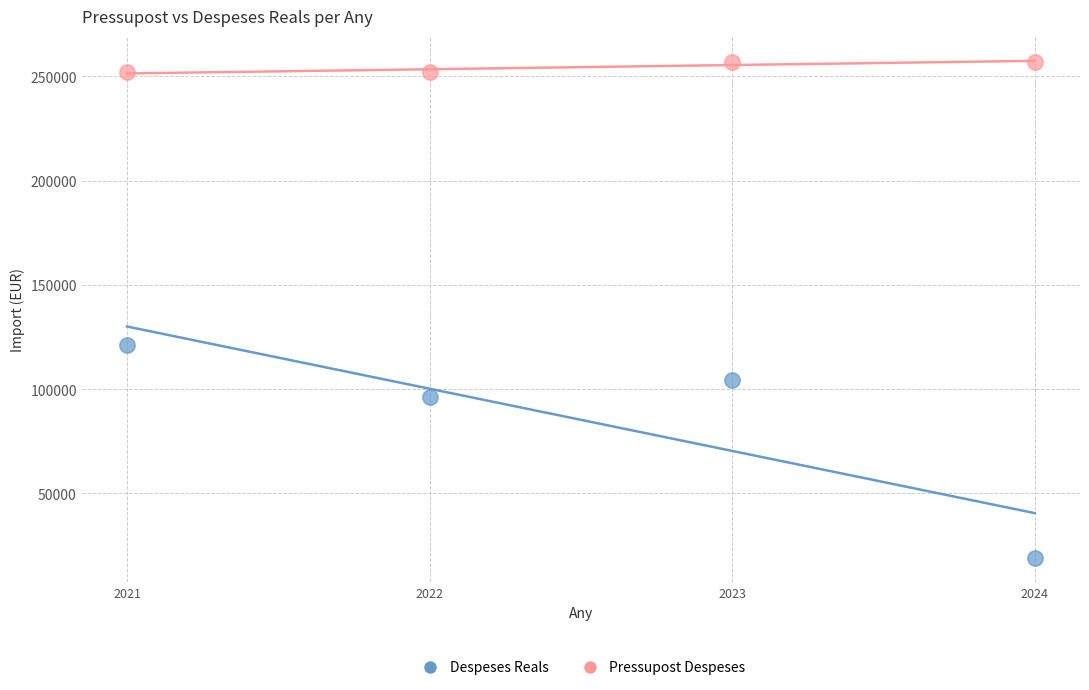

Across all series, what Y value is closest to 138087?

121300.0